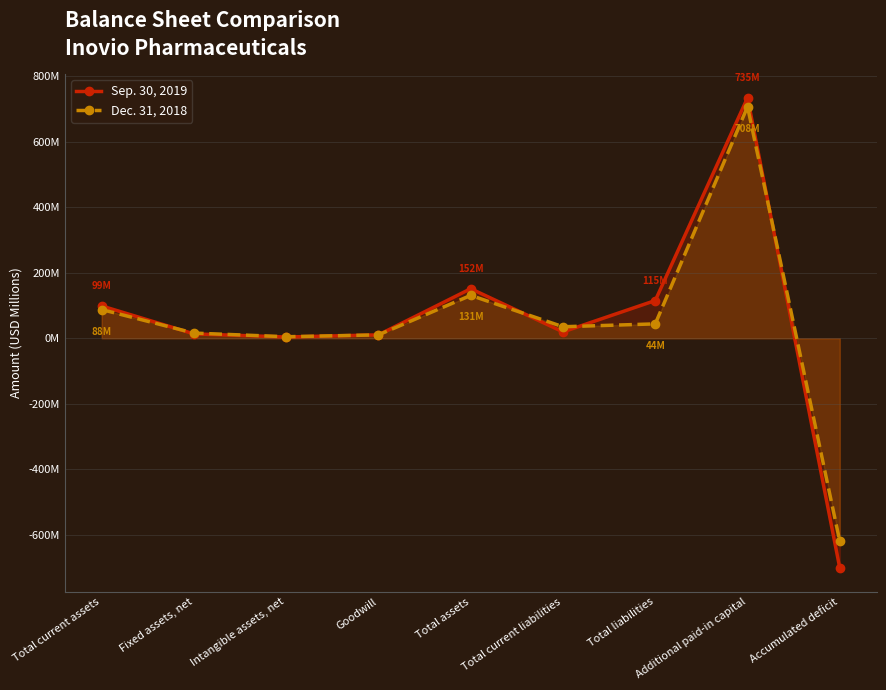

What is the sum of the Dec. 31, 2018 values at Total assets and Total liabilities?

175.2